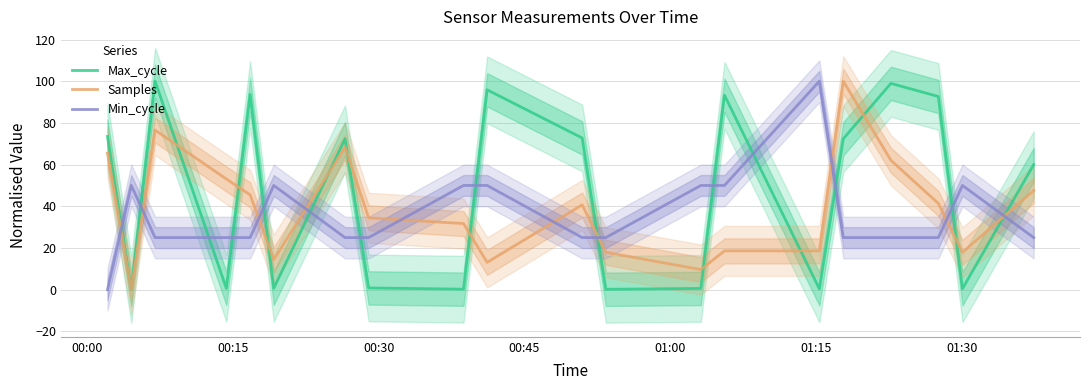

How many values in the Samples series are below 40?

10